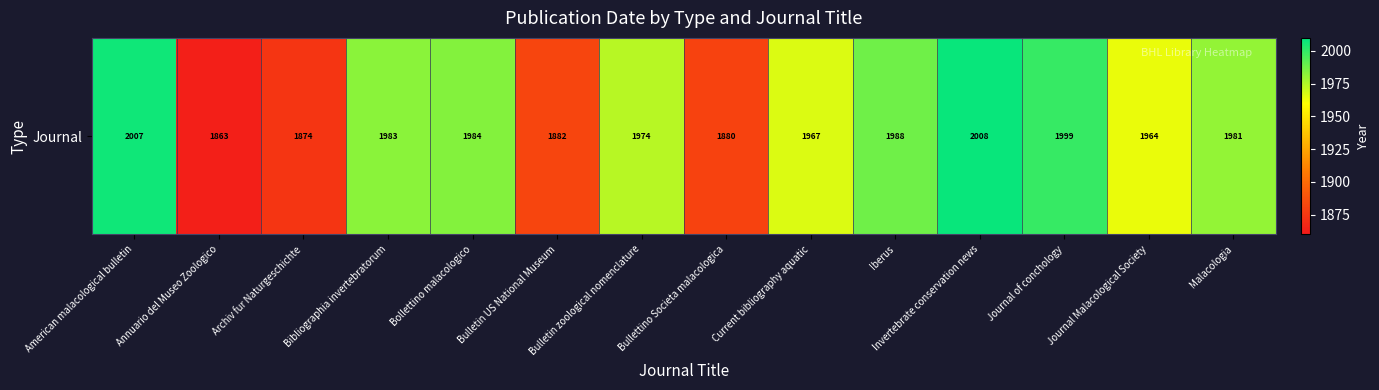

At which label does the data first exceed 1981?

American malacological bulletin